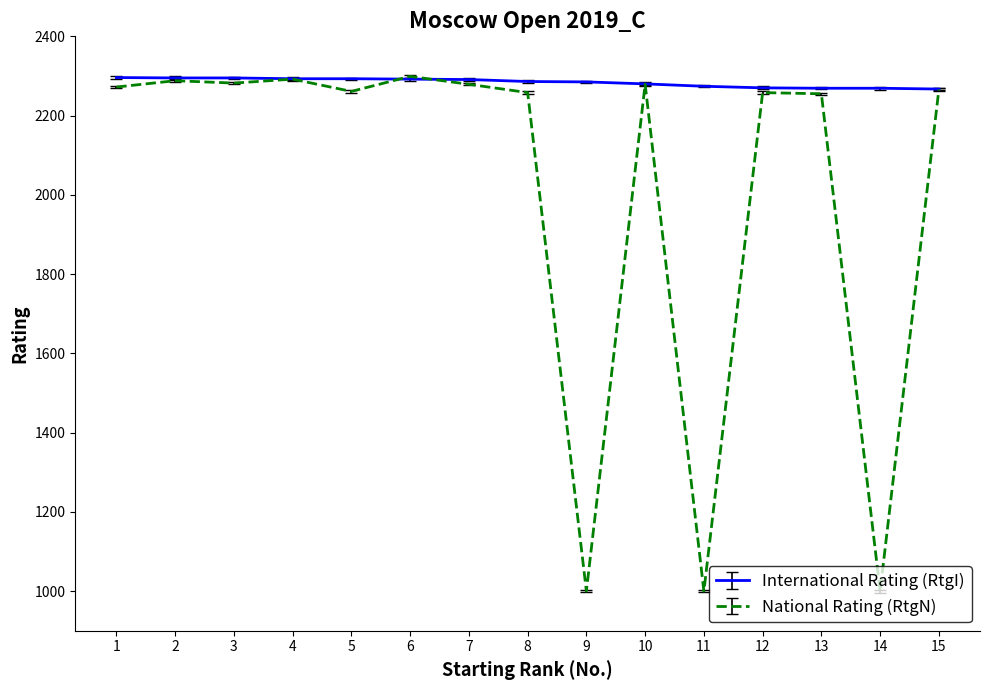

Rank the series by their average value, from highest to lowest.

International Rating (RtgI), National Rating (RtgN)